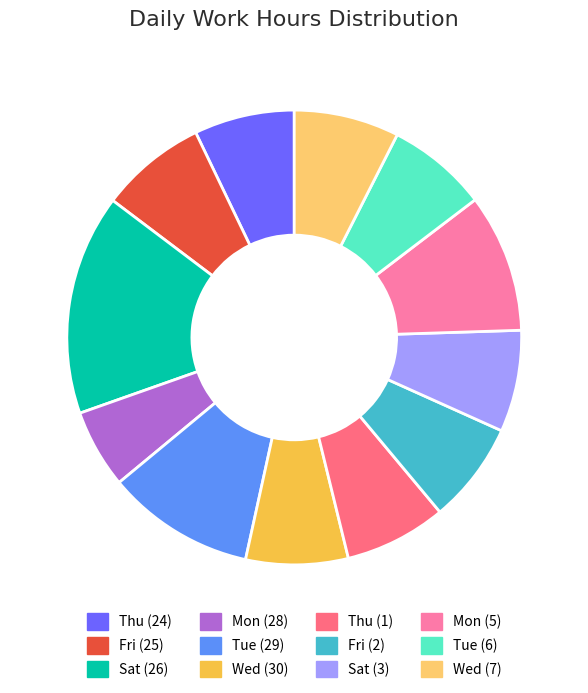

True or false: Mon (5) accounts for 10% of the total.

True